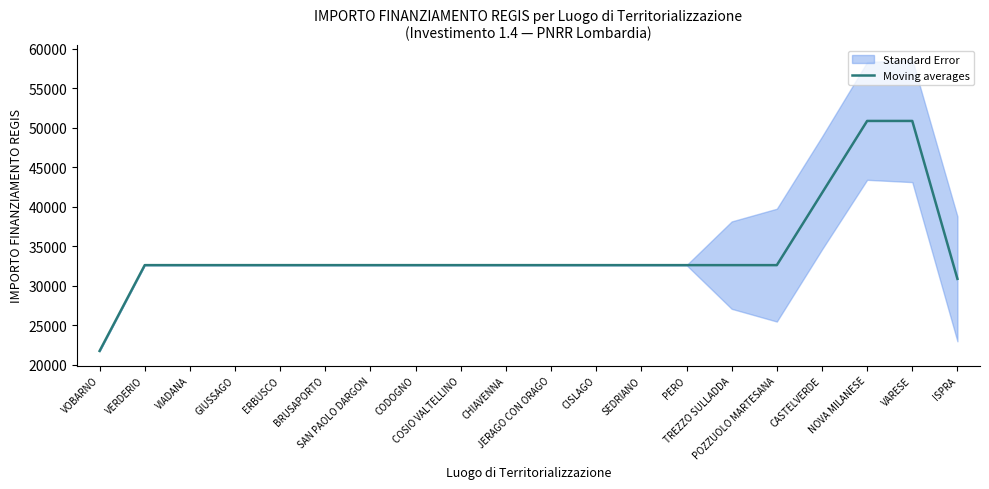

List the labels in order of value, largest first.

NOVA MILANESE, VARESE, CASTELVERDE, VERDERIO, VIADANA, GIUSSAGO, ERBUSCO, BRUSAPORTO, SAN PAOLO DARGON, CODOGNO, COSIO VALTELLINO, CHIAVENNA, JERAGO CON ORAGO, CISLAGO, SEDRIANO, PERO, TREZZO SULLADDA, POZZUOLO MARTESANA, ISPRA, VOBARNO